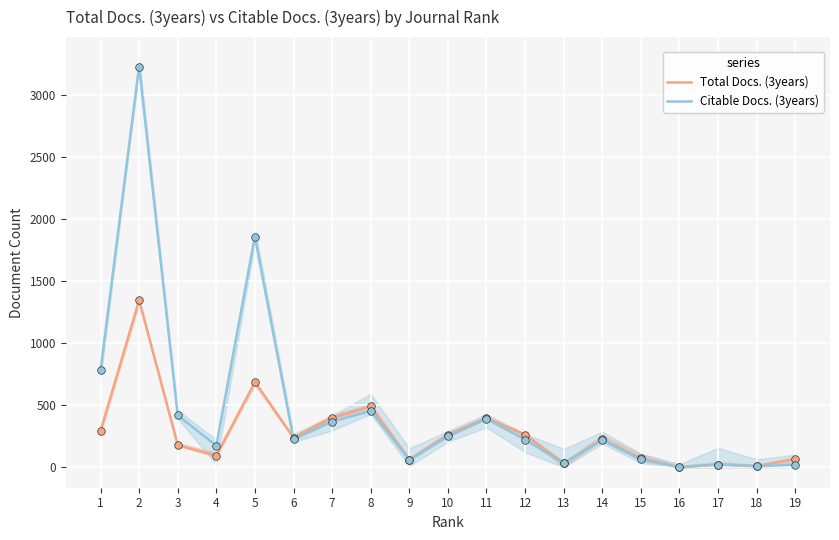

At how many categories does at least one series exceed 3037?

1